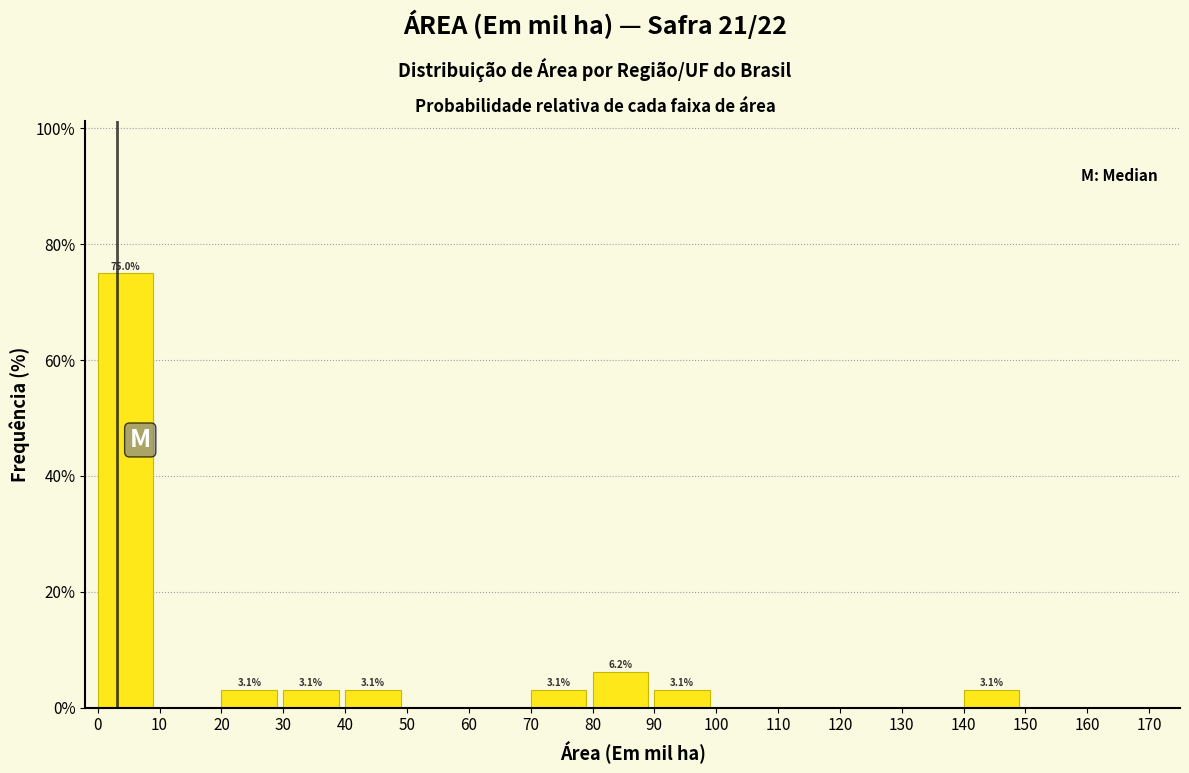

Which range on the x-axis has the tallest bar?

0 to 10